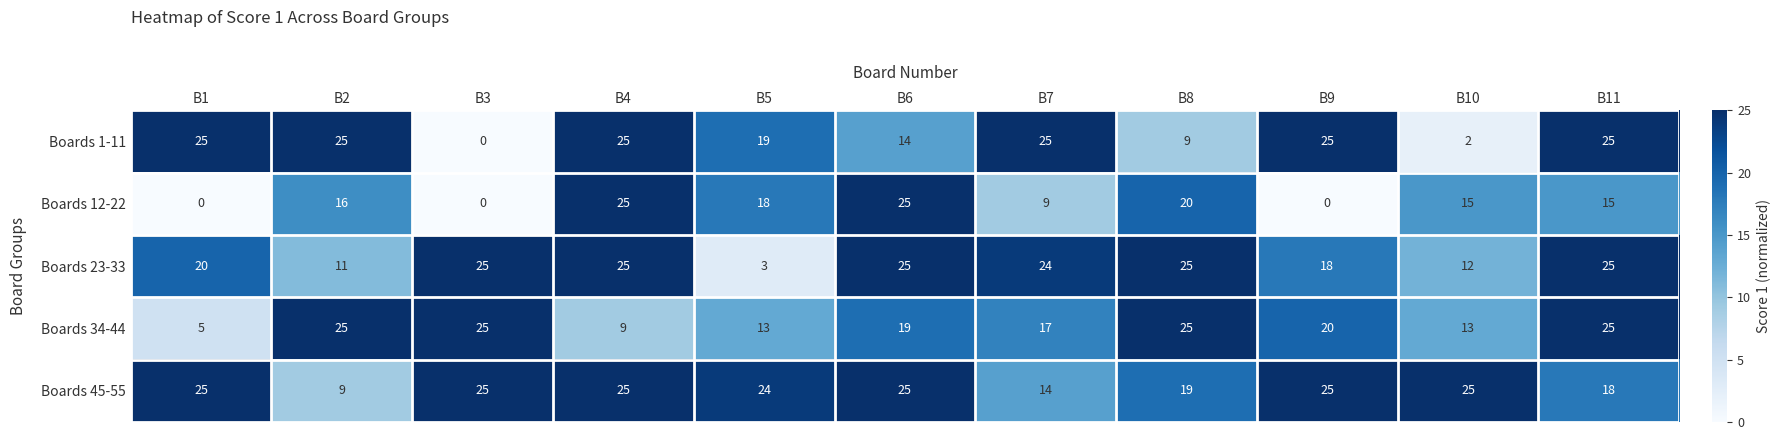

The Boards 1-11 series shows 25 at B11. True or false?

True